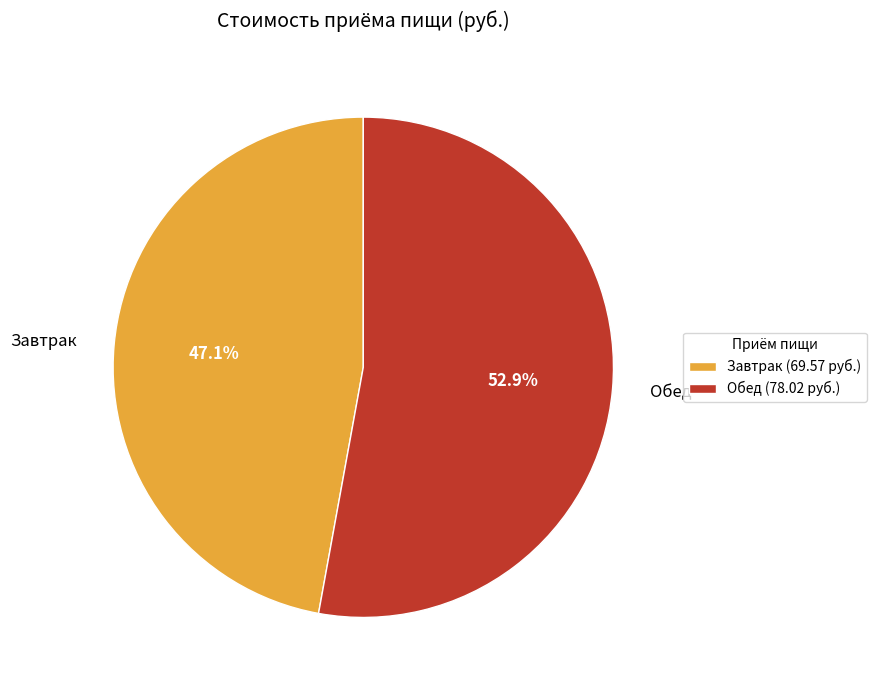

To the nearest percent, what percentage of the pie is Обед?

53%